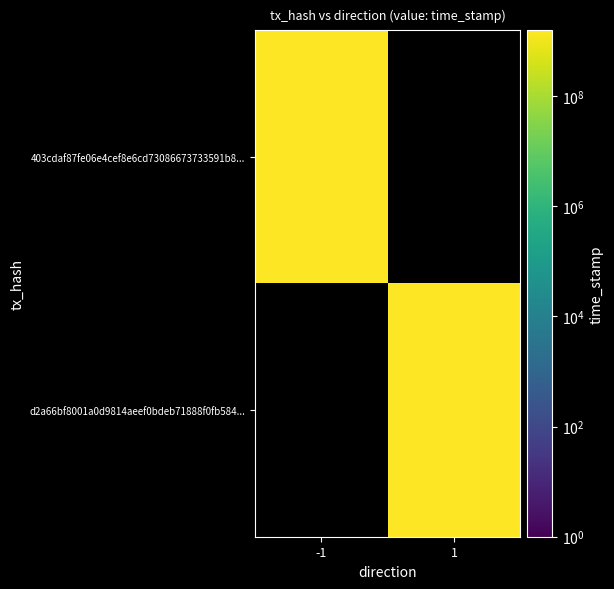

How many series are shown in this chart?

2